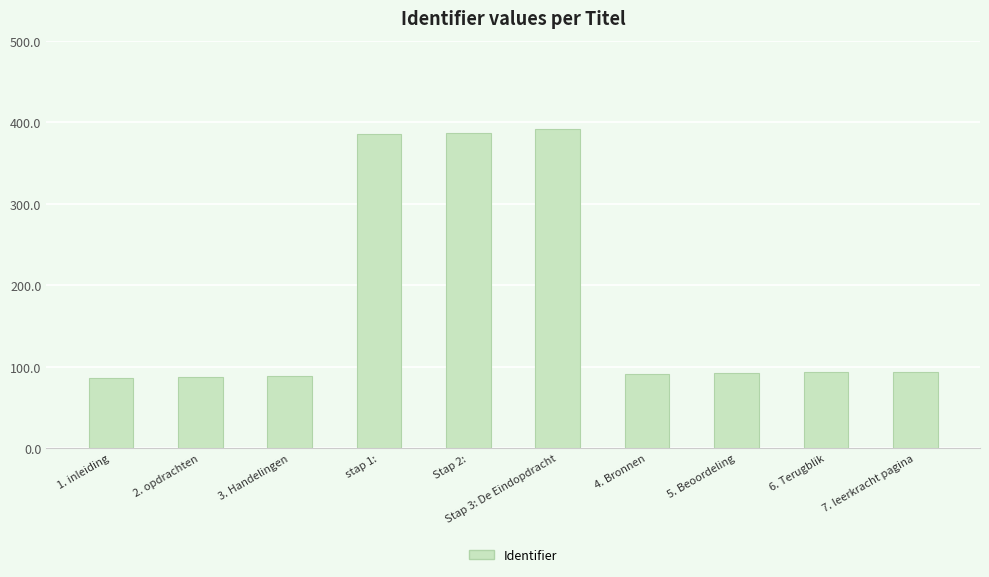

What is the smallest value displayed?

6567686